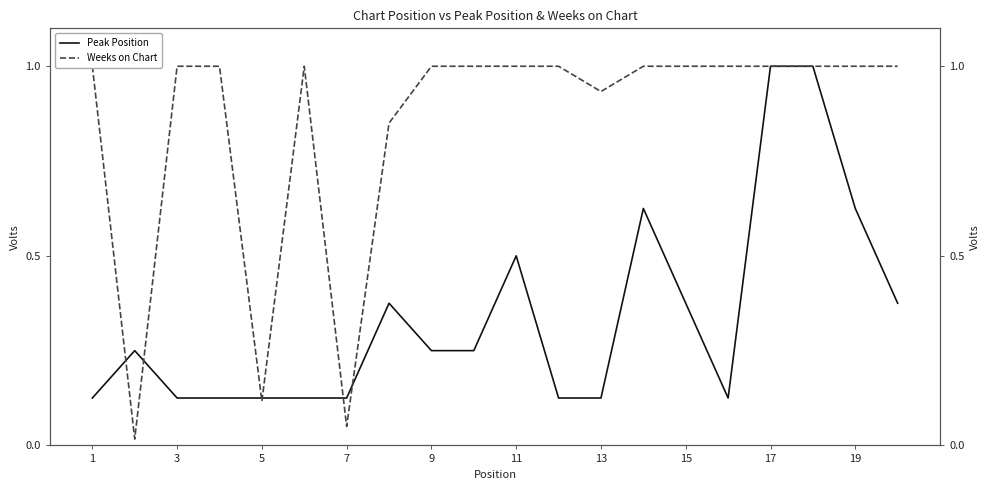

What is the greatest value displayed?

1.0